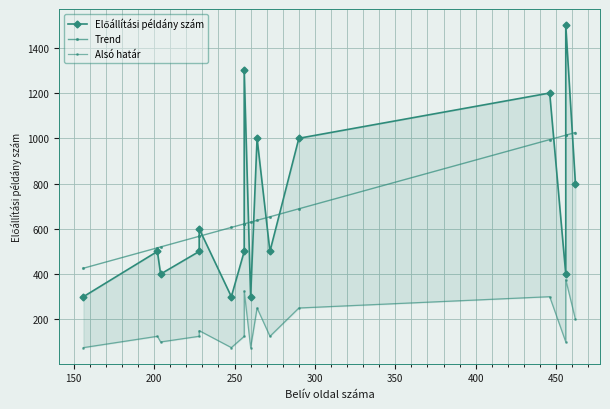

The Előállítási példány szám series shows 352.1 at 300. True or false?

False